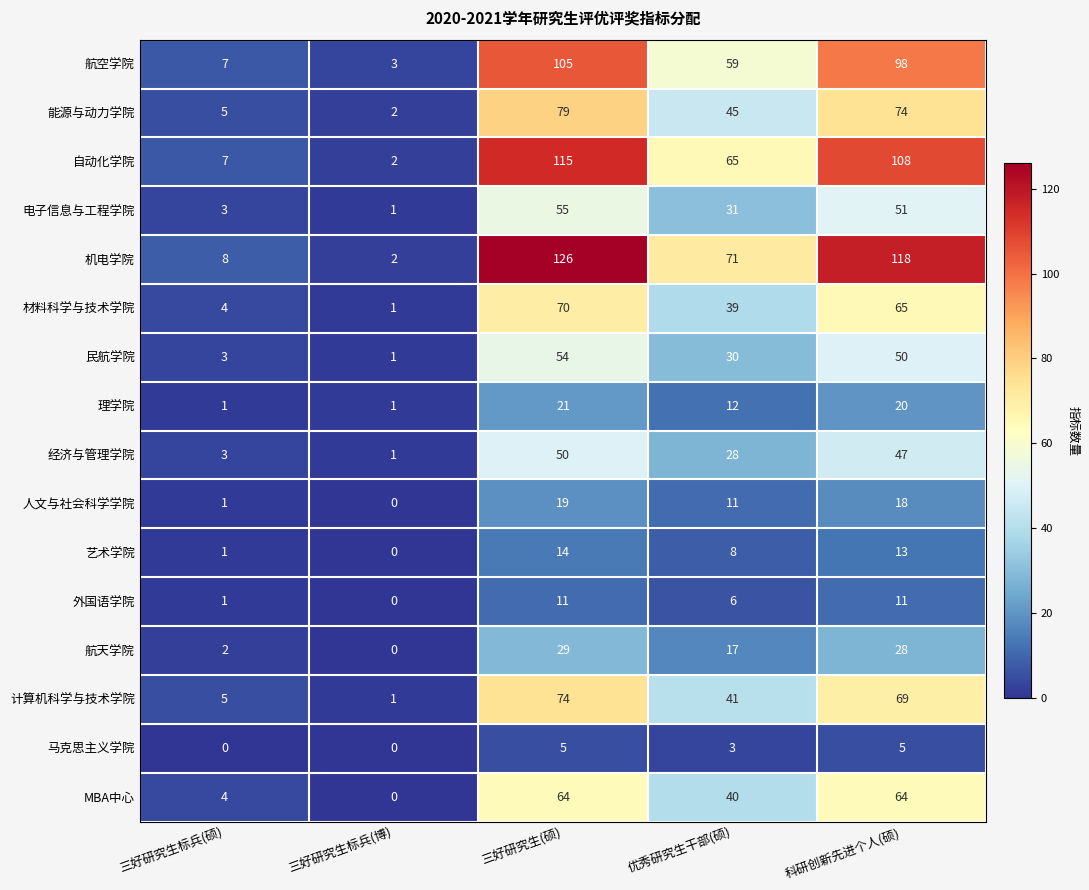

What is the sum of all 民航学院 values?

138